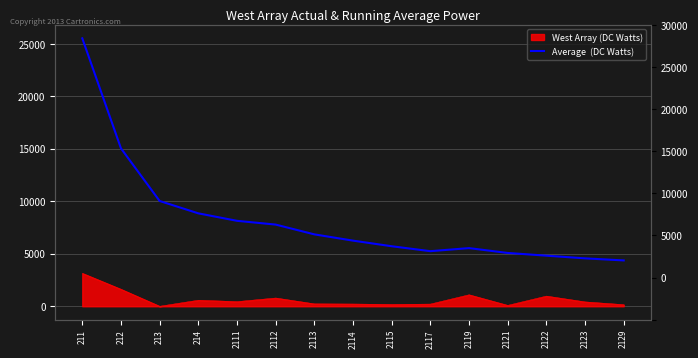

What is the greatest value displayed?

25536.0